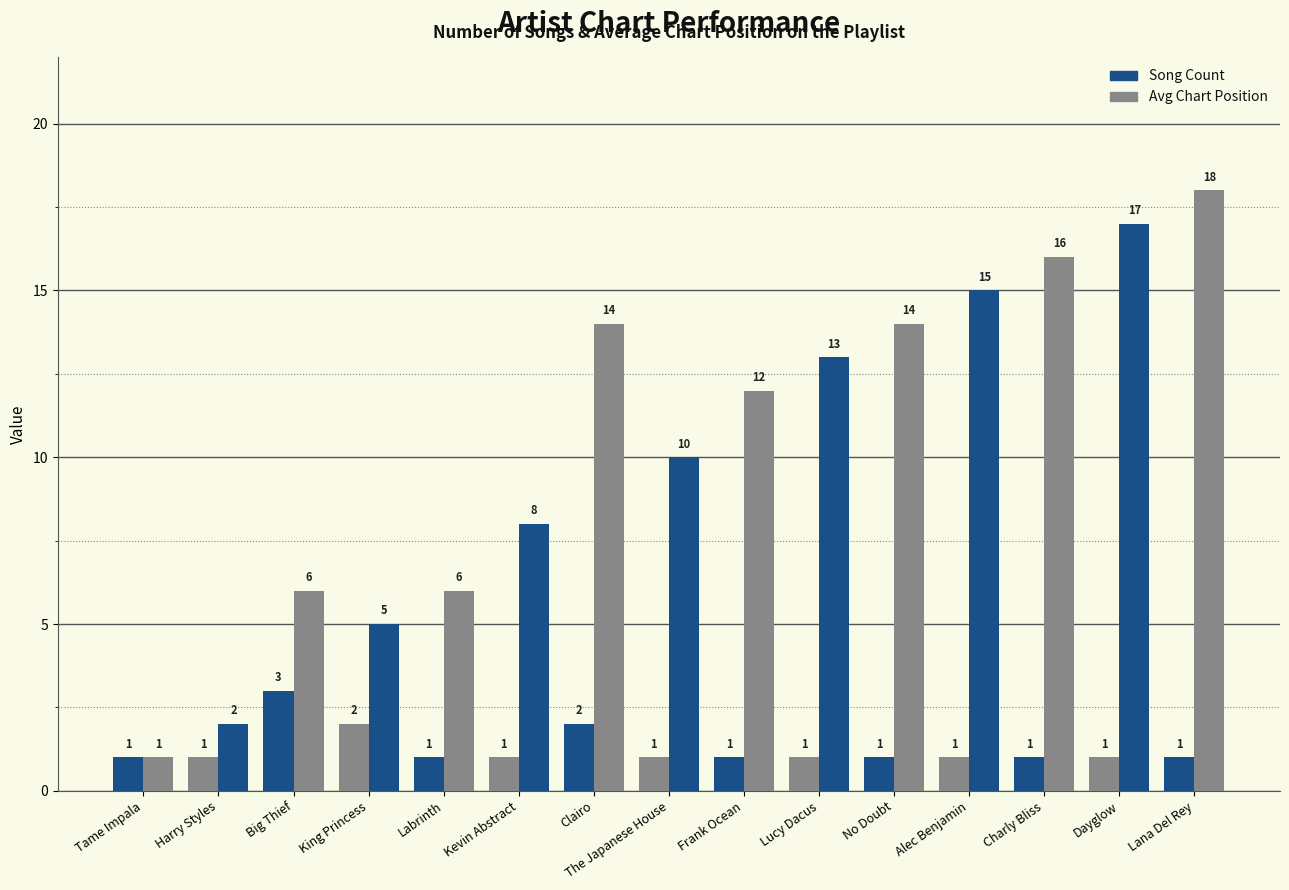

Are the bars horizontal?

No